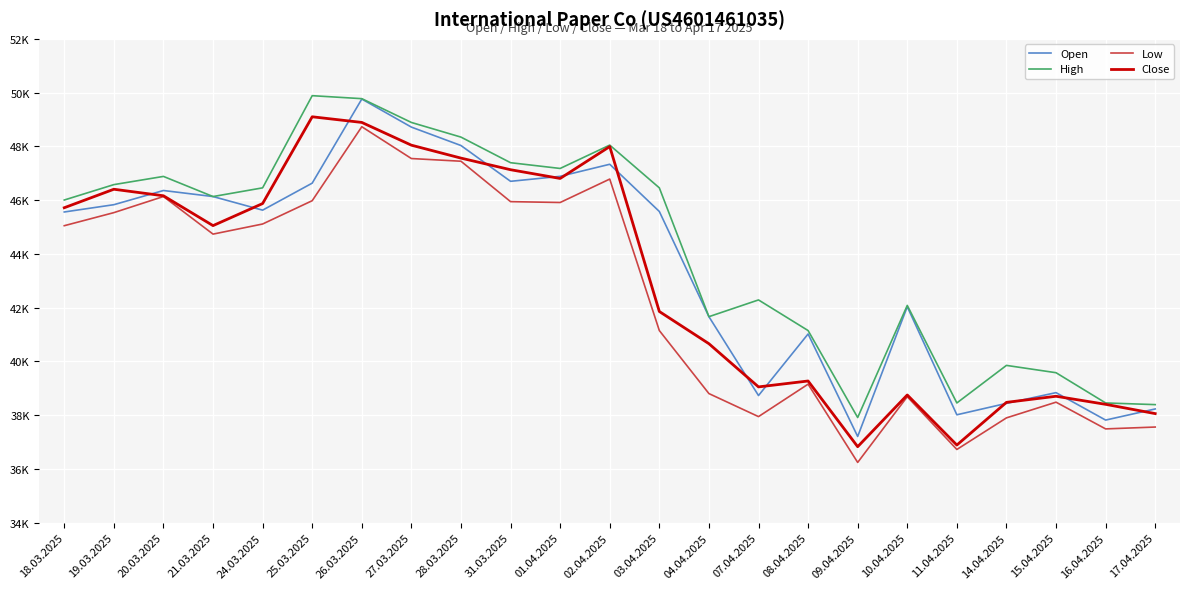

Is this an area chart (filled region under the line)?

No